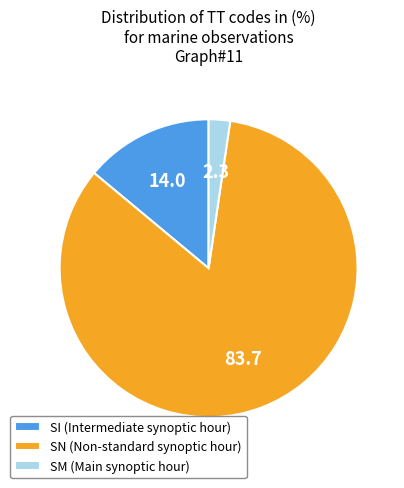

Is SI the majority of the pie?

No